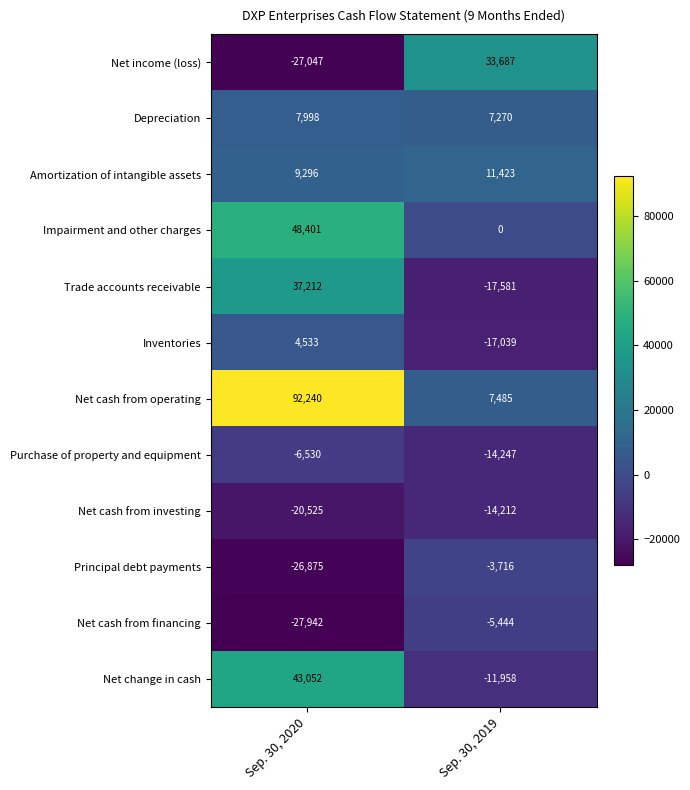

True or false: Net cash from operating has a value of 7485 at Sep. 30, 2019.

True